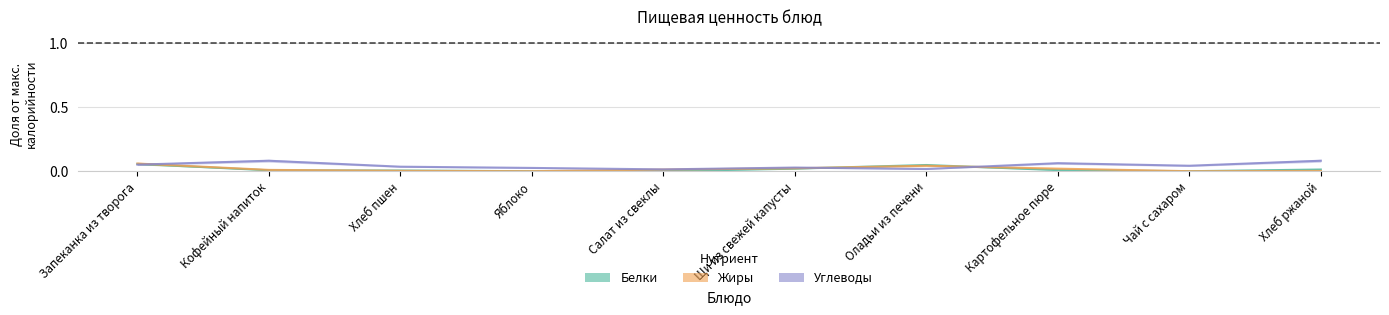

Is it true that Углеводы equals 0.0 at Яблоко?

True